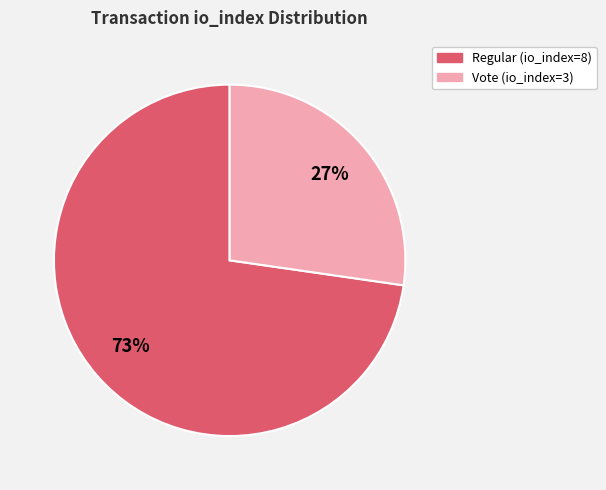

Is there any slice that represents more than half of the pie?

Yes